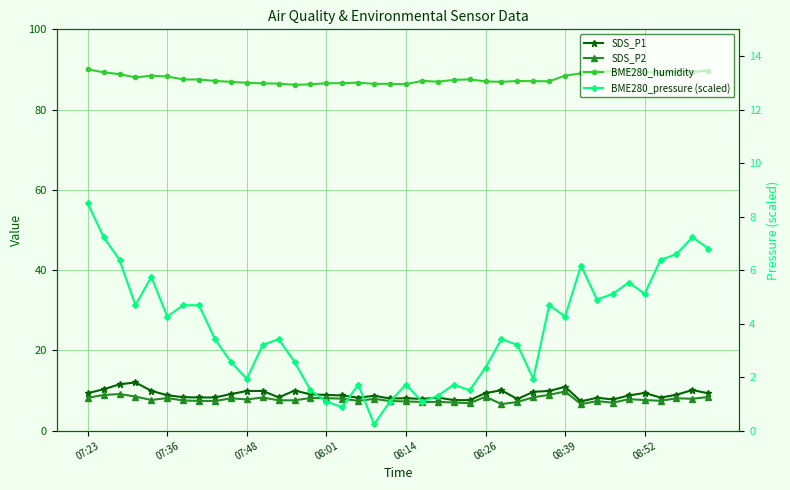

How many data points in SDS_P2 are less than 7?

4